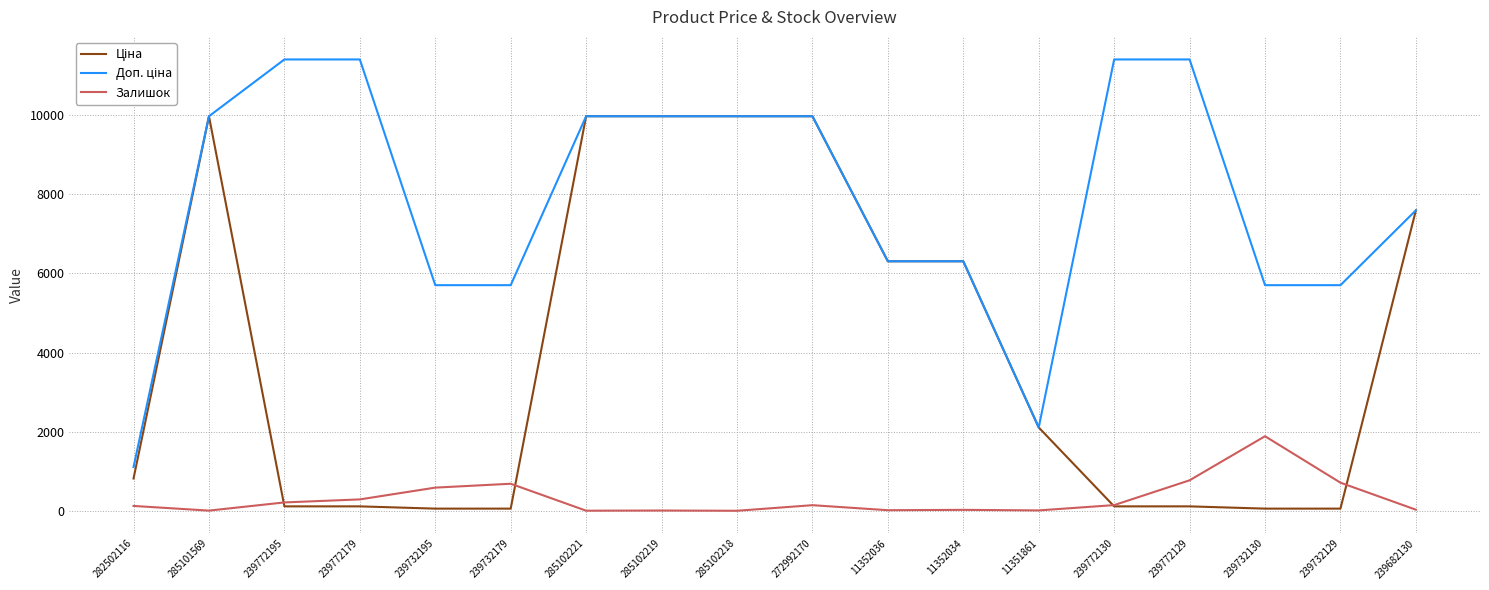

What is the highest value of the Залишок series?

1887.0